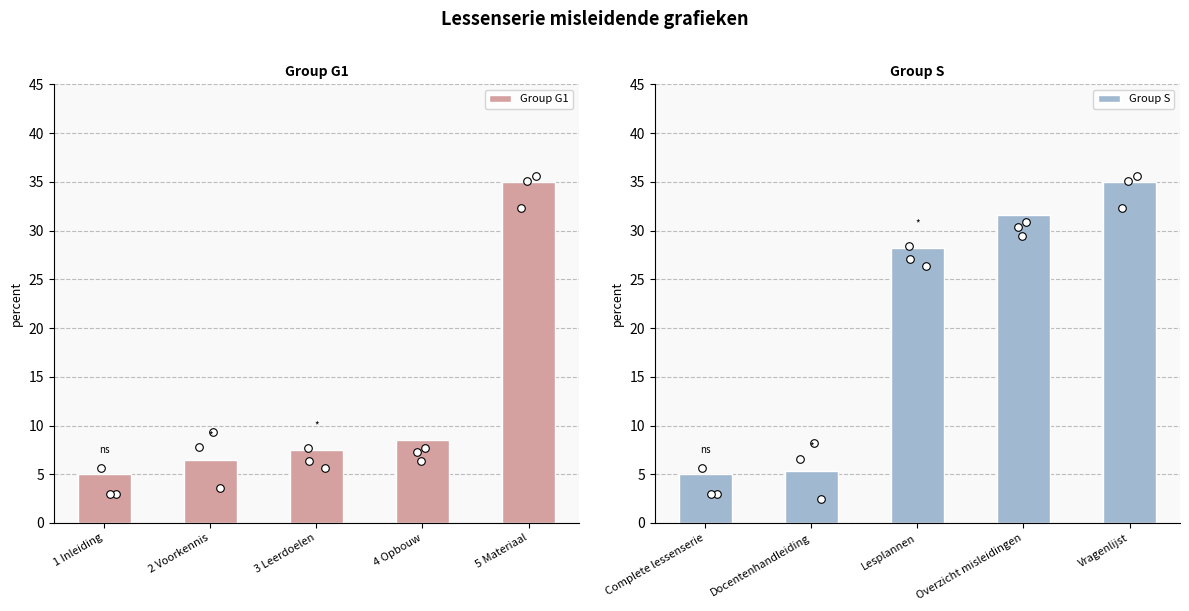

What are all the series names shown in the legend?

Group G1, Group S